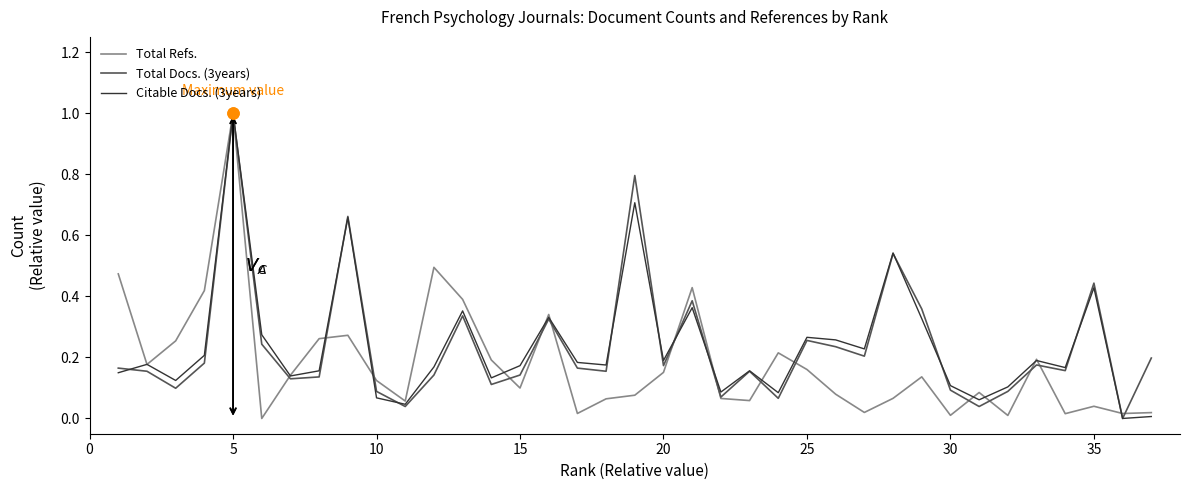

What is the maximum value shown in the chart?

1.0